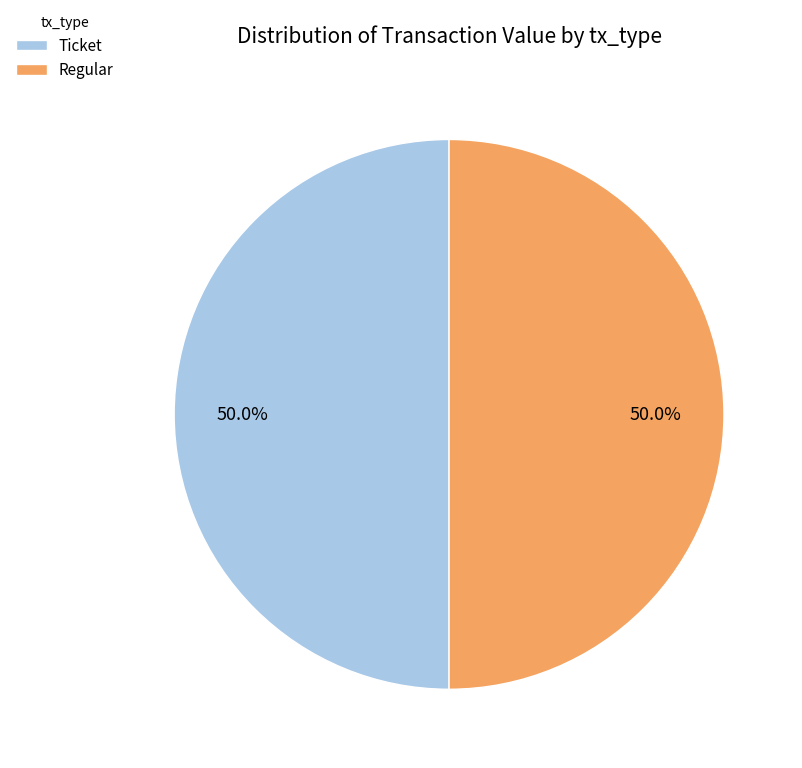

What is the ratio of the value at Regular to the value at Ticket?

1.0